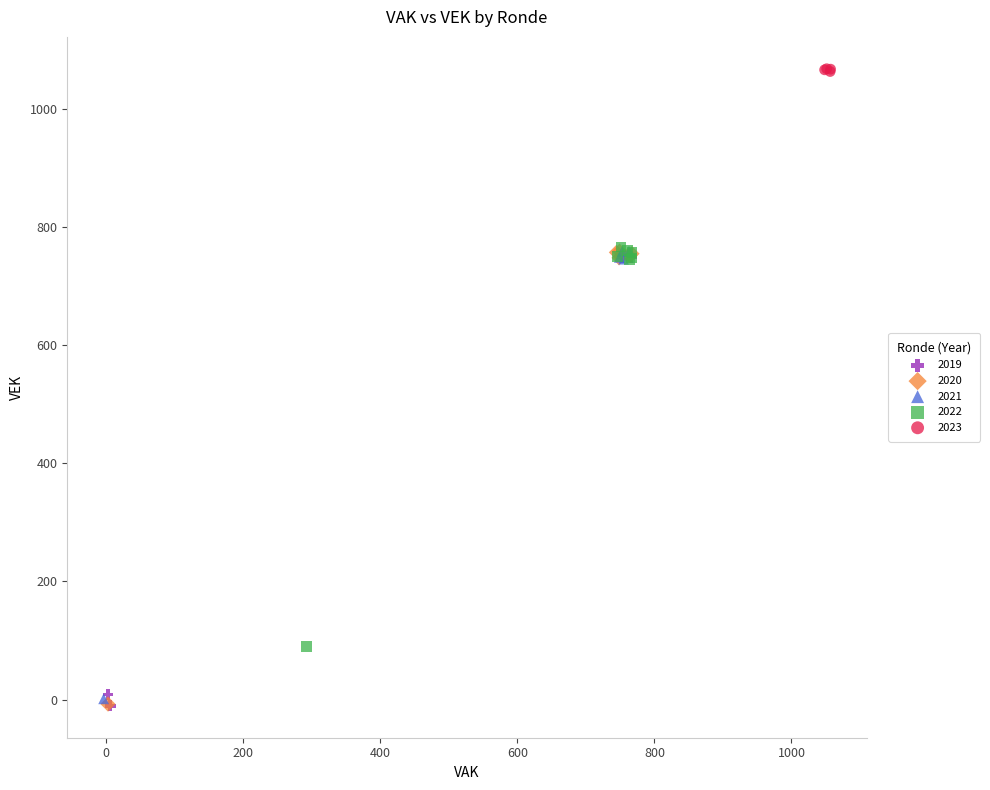

Which series contains the highest Y value?

2023